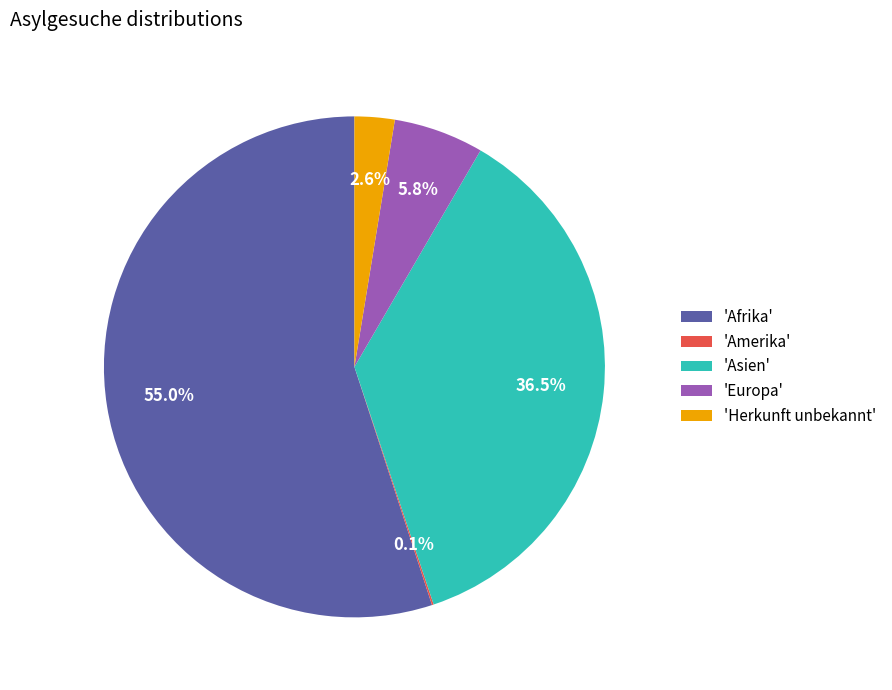

Between 'Herkunft unbekannt' and 'Asien', which is larger?

'Asien'